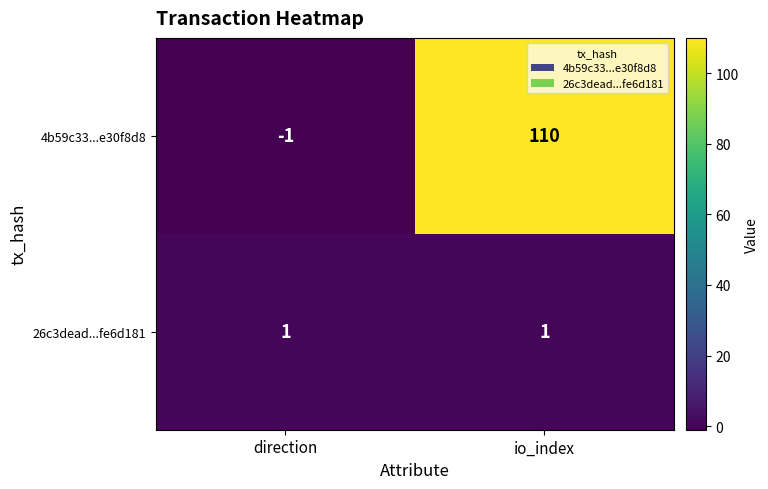

The 4b59c33...e30f8d8 series shows 0 at direction. True or false?

False